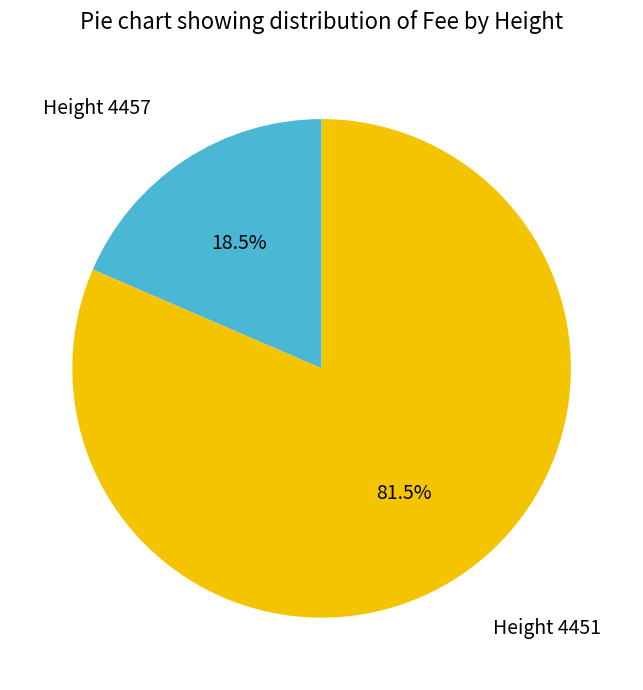

Is there any slice that represents more than half of the pie?

Yes